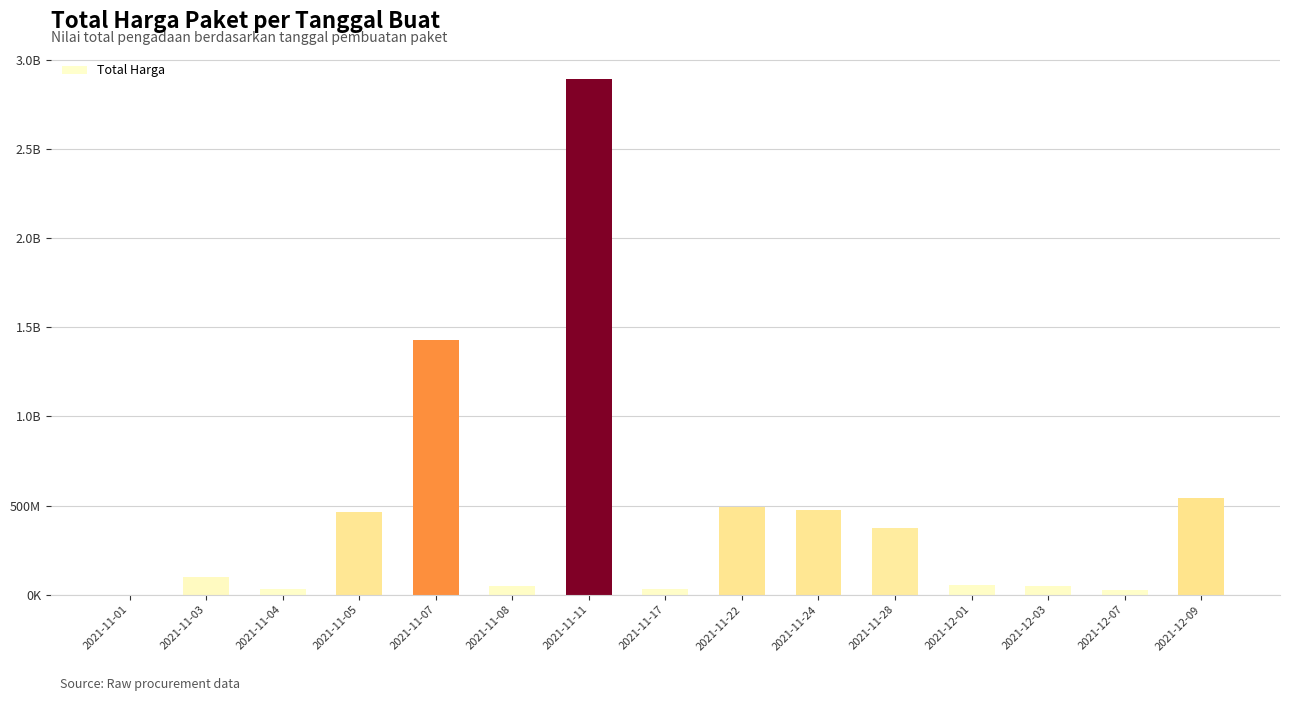

What is the label of the 4th bar from the left?

2021-11-05